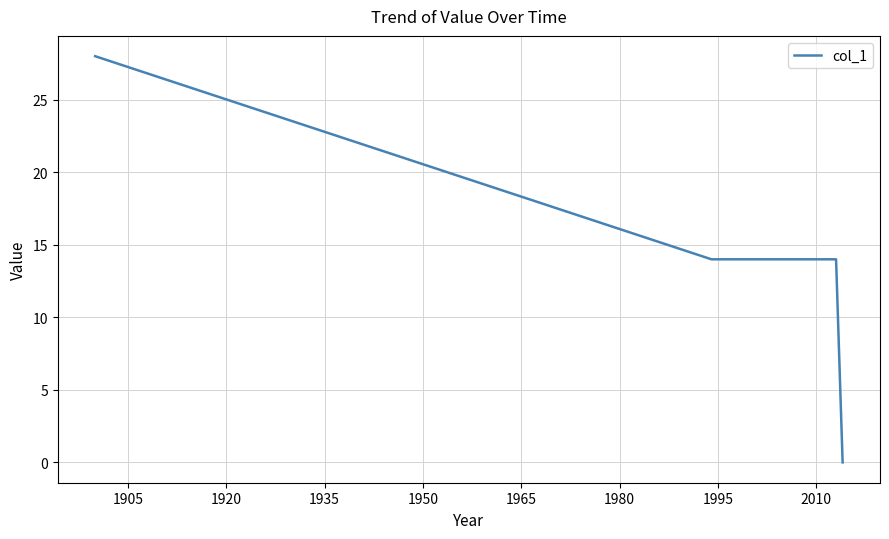

What is the difference between the second highest and minimum values?

14